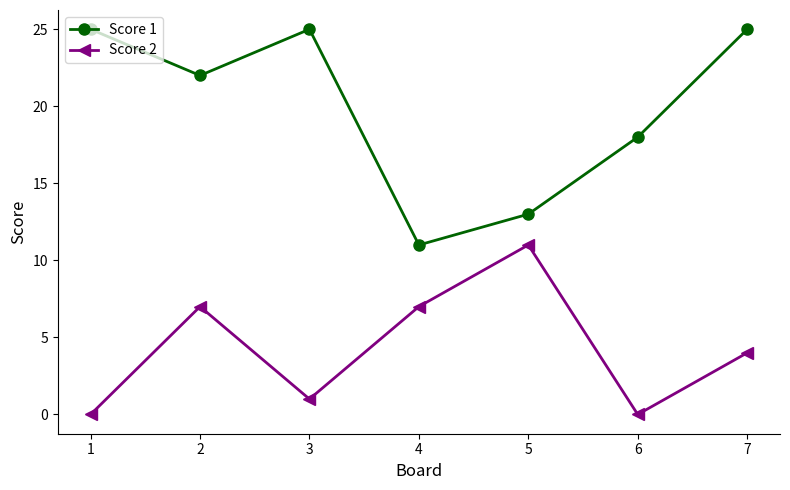

What is the total value across all series at 6?

18